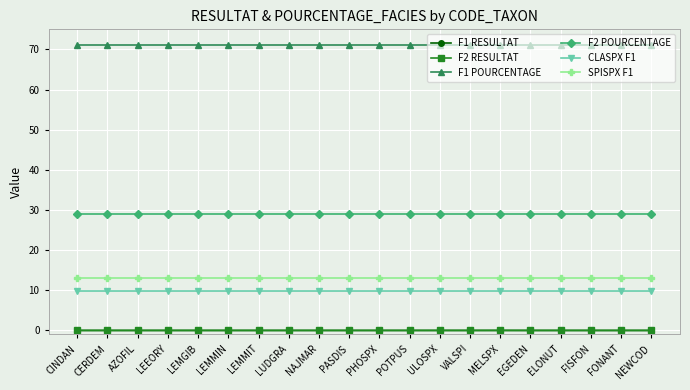

Is it true that F1 POURCENTAGE equals 71.0 at MELSPX?

True